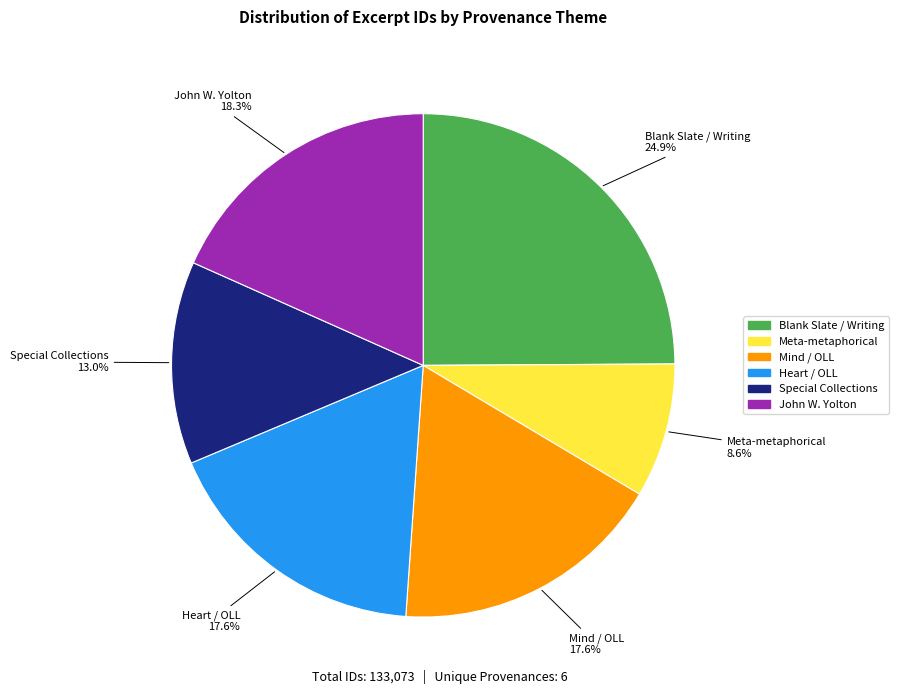

Combined, do Blank Slate / Writing and John W. Yolton account for over 50%?

No